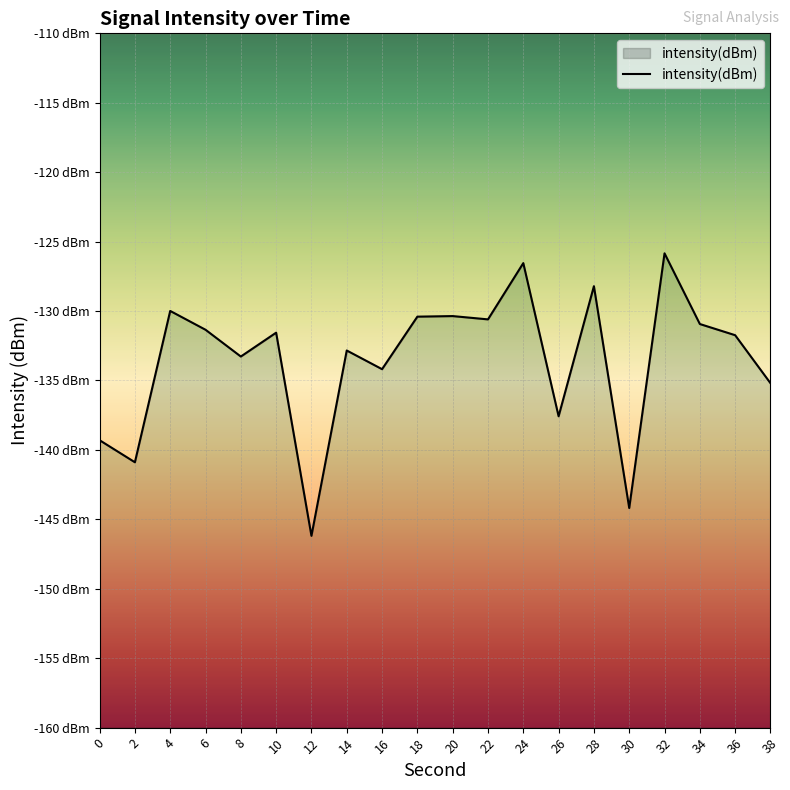

What is the change in value from 14 to 34?

+1.9